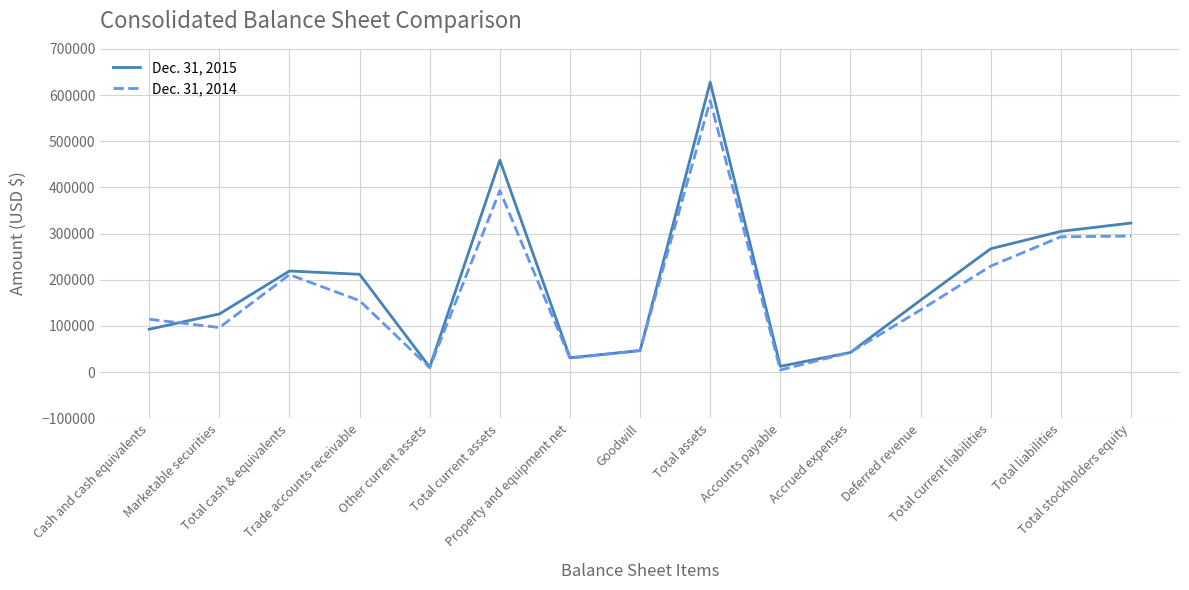

At which label is Dec. 31, 2014 closest to 296276?

Total stockholders equity